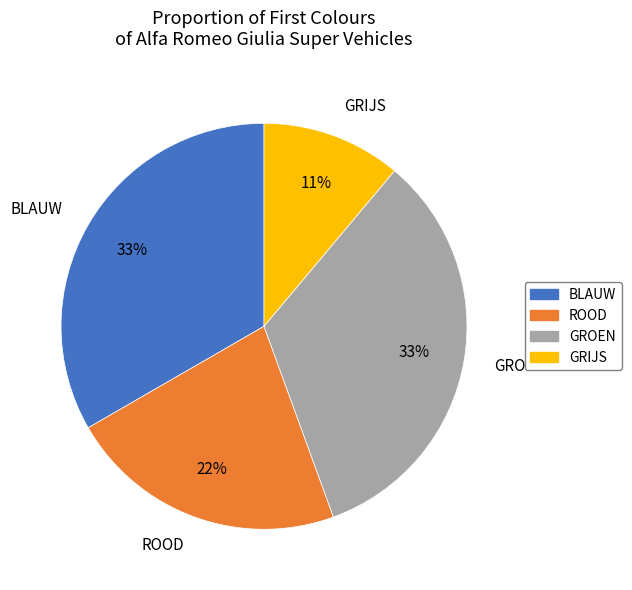

To the nearest percent, what is the average slice percentage?

25%